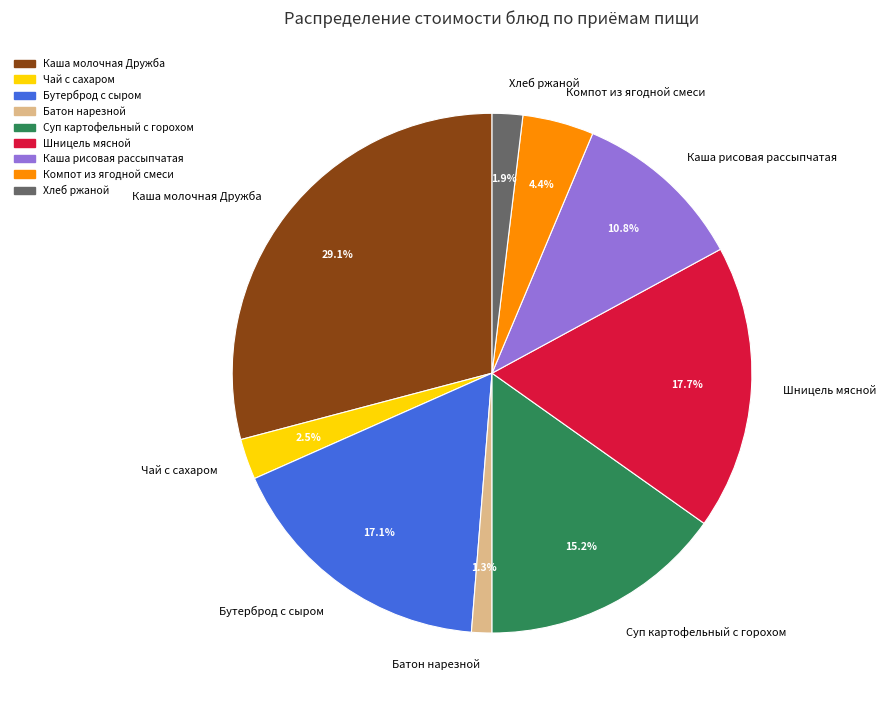

The Батон нарезной slice represents 11% of the pie. True or false?

False